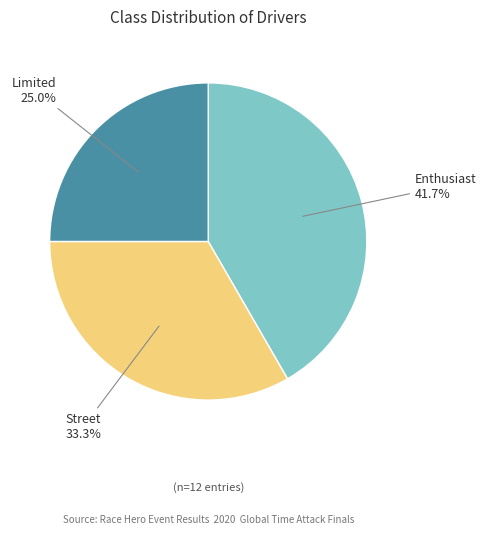

True or false: Street accounts for 33% of the total.

True